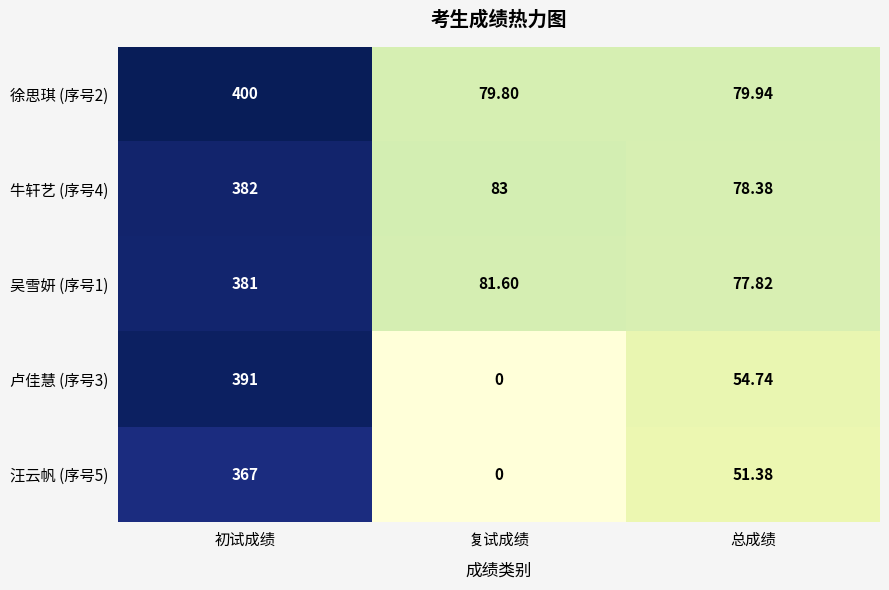

Which category has the highest value across all series?

初试成绩